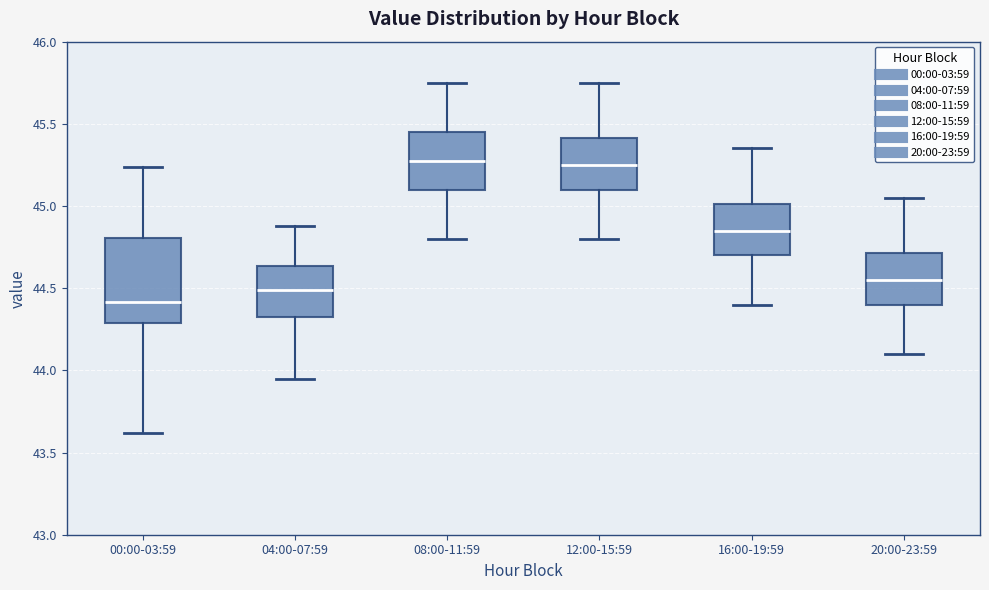

Comparing the boxes themselves (not the whiskers), which one is the tallest?

00:00-03:59